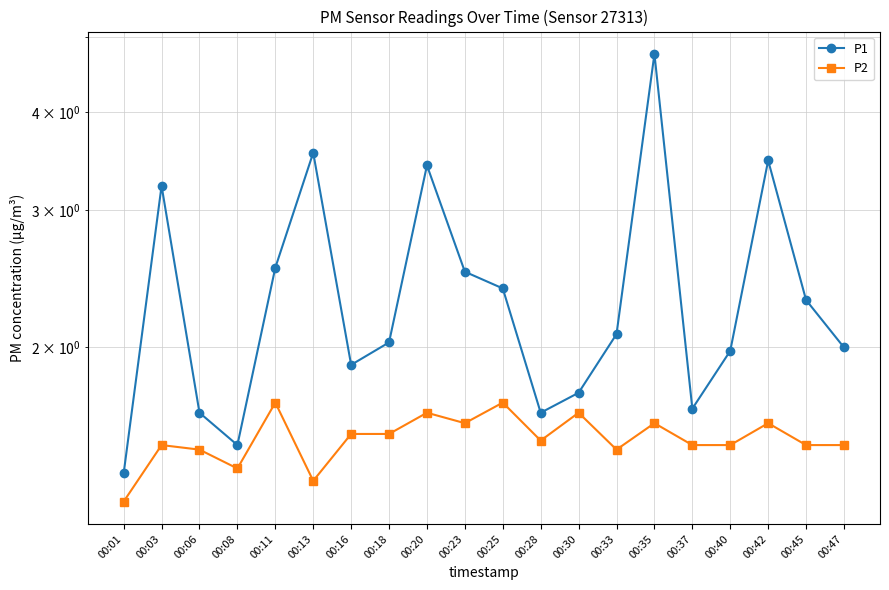

Which category has the highest value across all series?

00:35